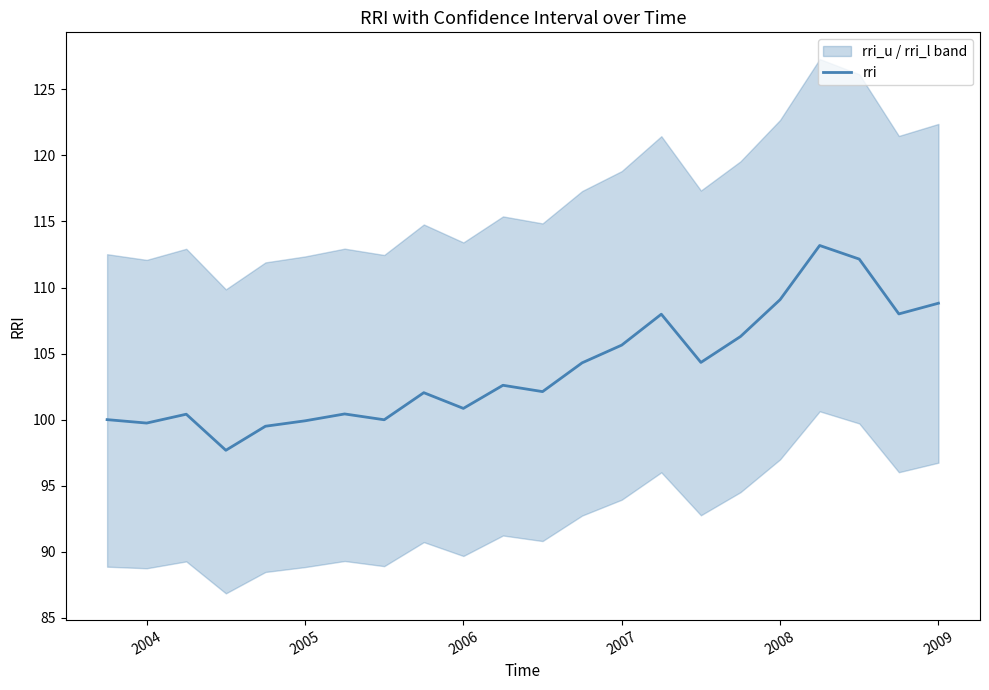

What is the difference between the second highest and second lowest values?

12.7